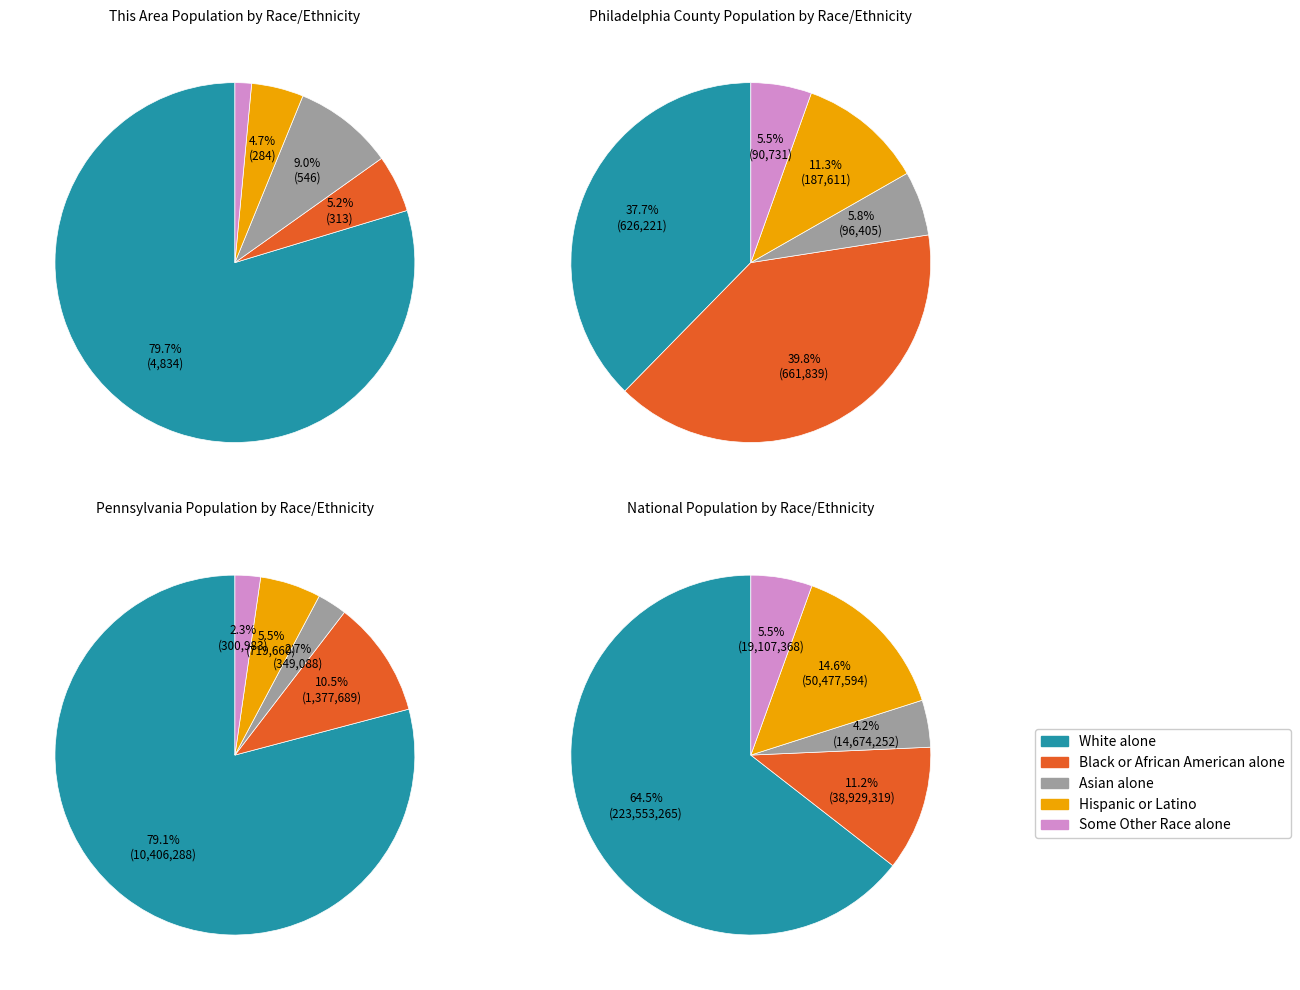

Between 3 and 1, which is larger?

3